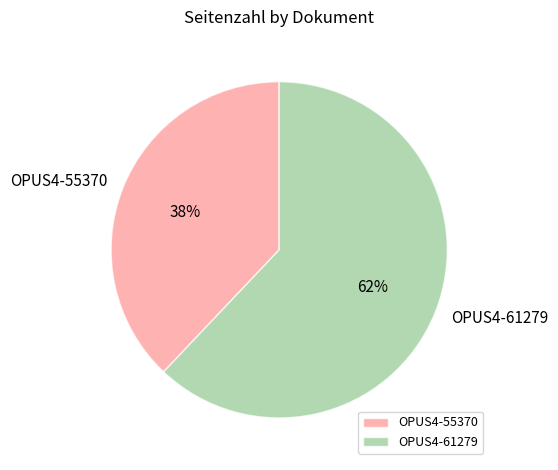

To the nearest percent, what percentage of the pie is OPUS4-61279?

62%